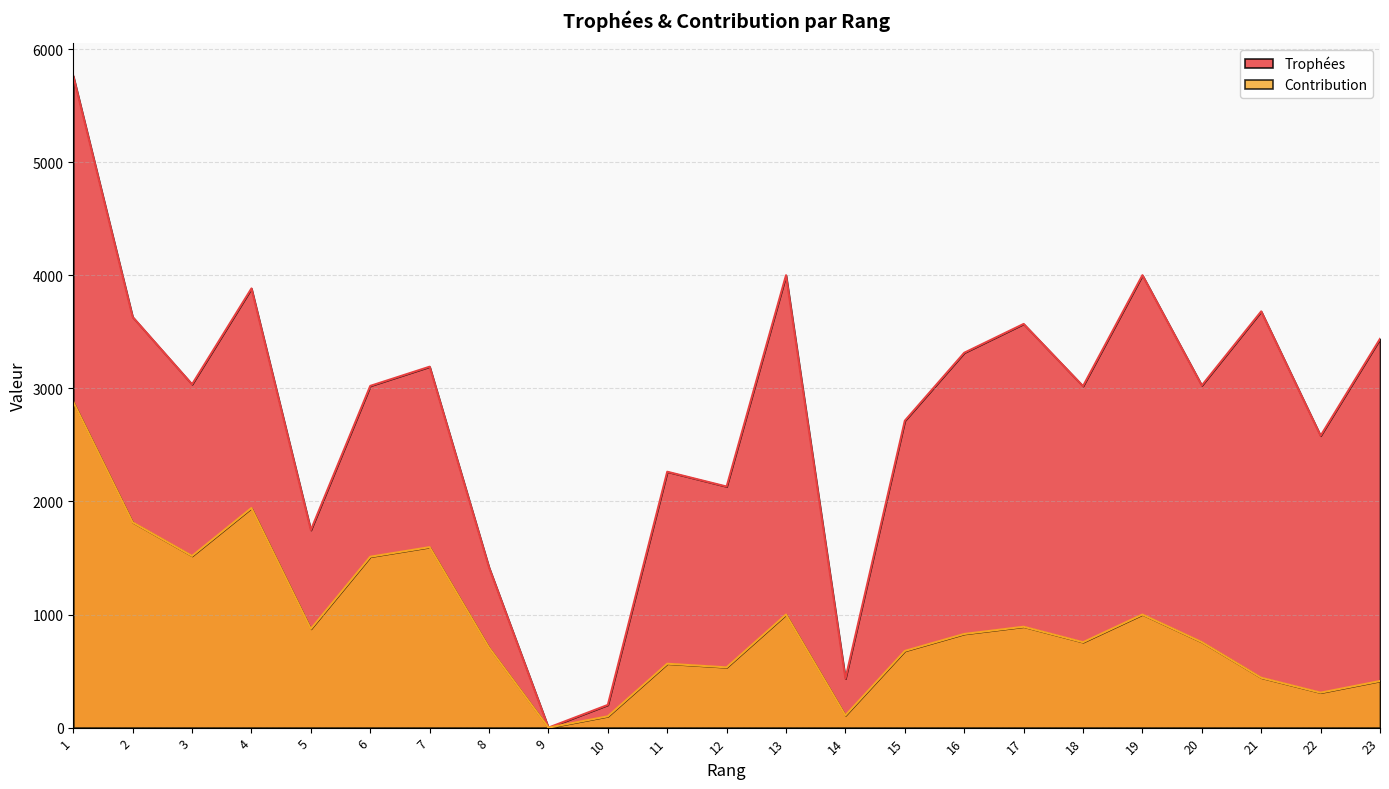

At which category is the sum across all series the highest?

1